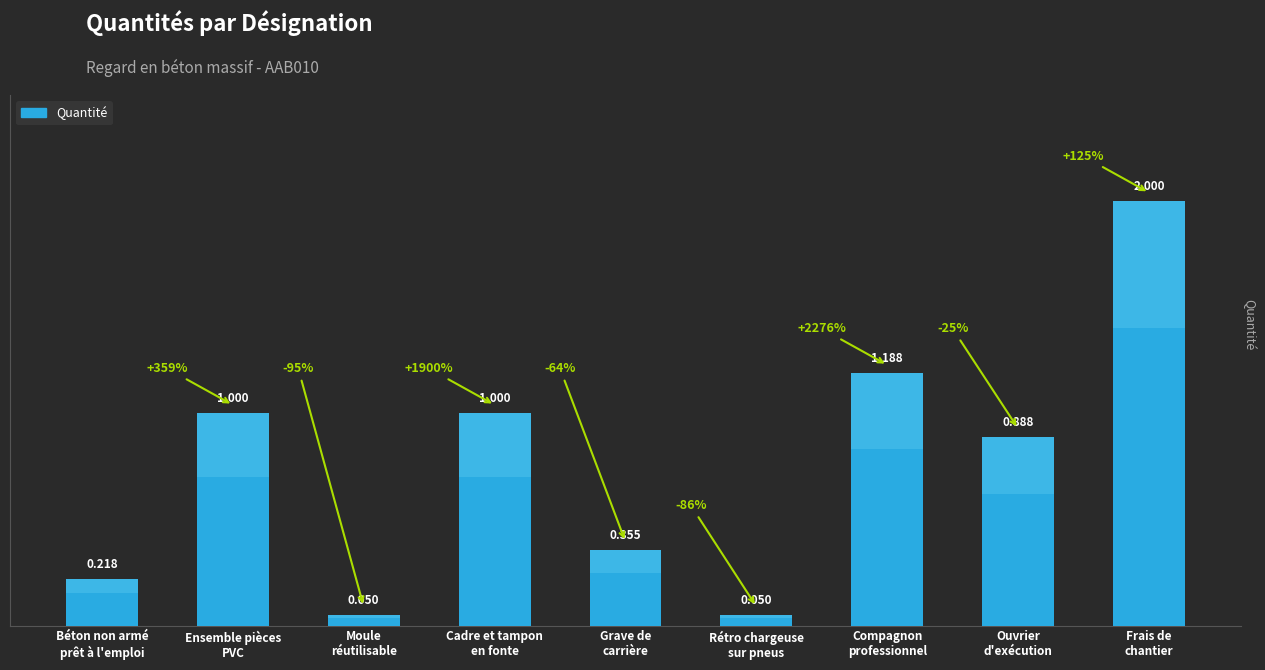

What is the change in value from Béton non armé
prêt à l'emploi to Ouvrier
d'exécution?

+0.7